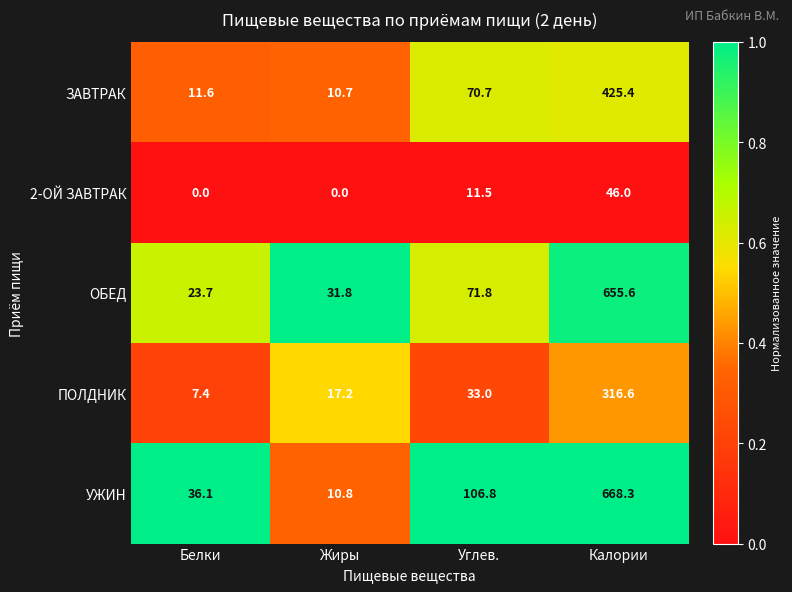

What is the greatest value displayed?

668.3